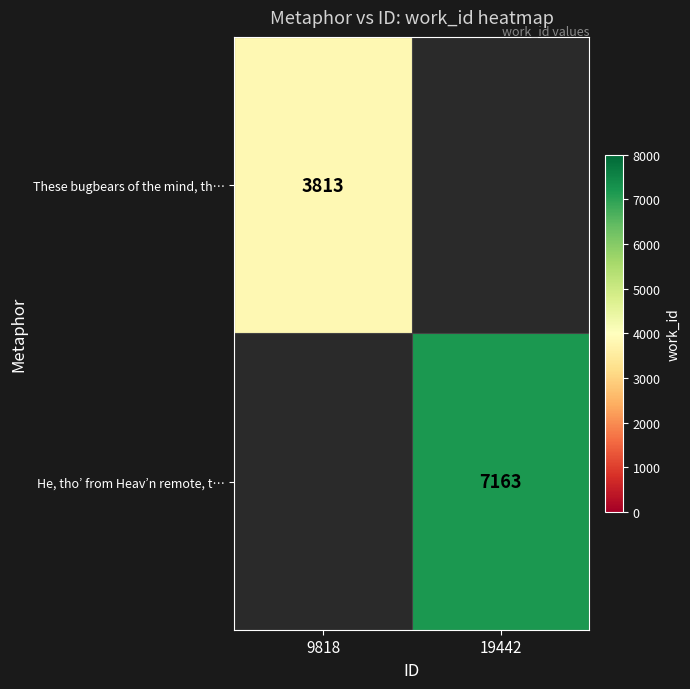

What is the smallest value displayed?

3813.0